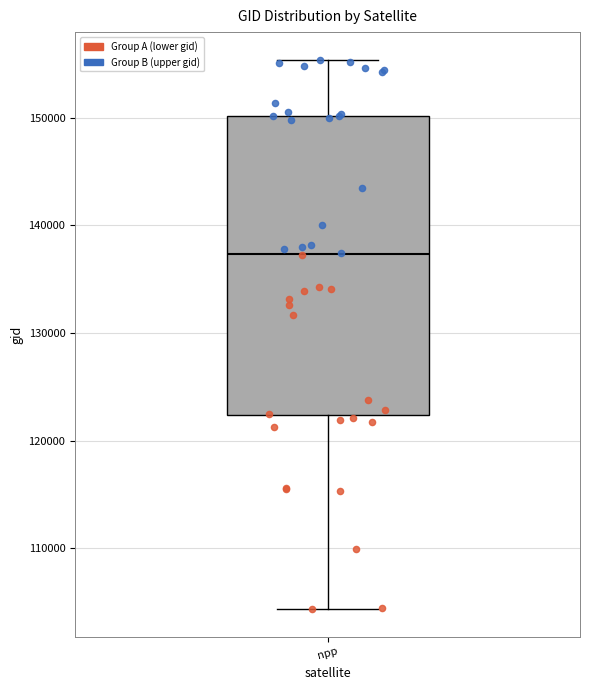

Read this box plot against the y-axis: the position of the median line, the range covered by the box, and the ends of both whiskers. The values are not printed on the chart, so give them approximately, as read against the axis.

median 137000, box 122000 to 150000, whiskers 104000 to 155000